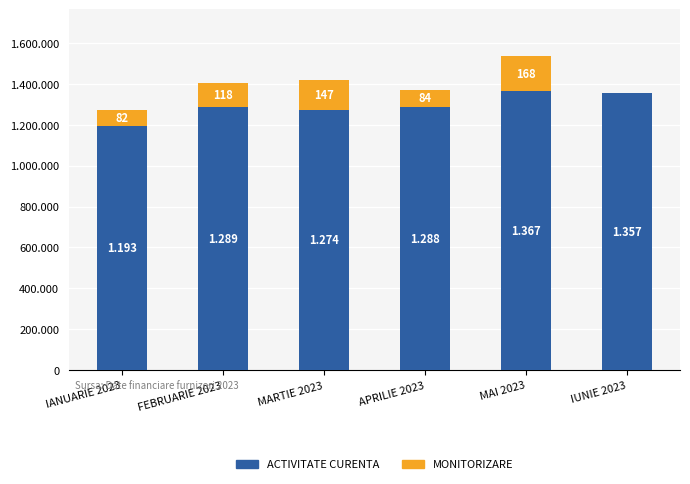

Are the bars grouped side by side (vs. stacked)?

No